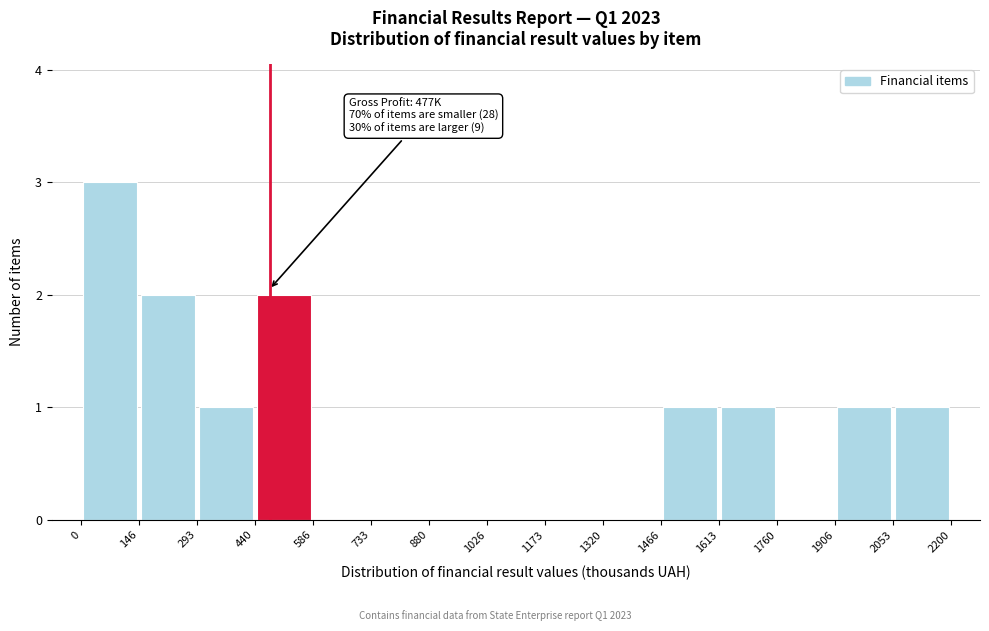

Which range on the x-axis has the tallest bar?

0 to 146